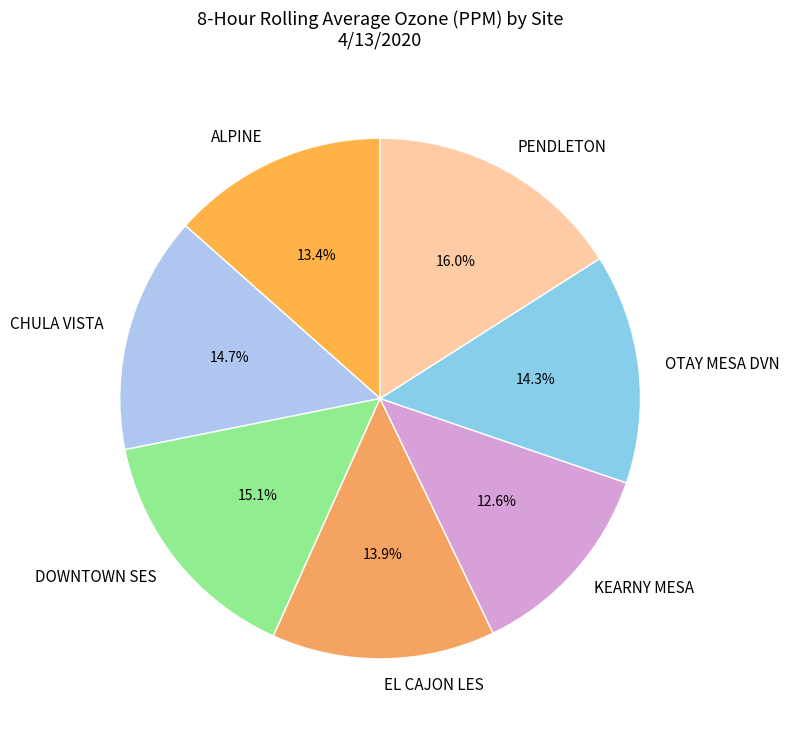

Is it true that PENDLETON is 16% of the pie?

True